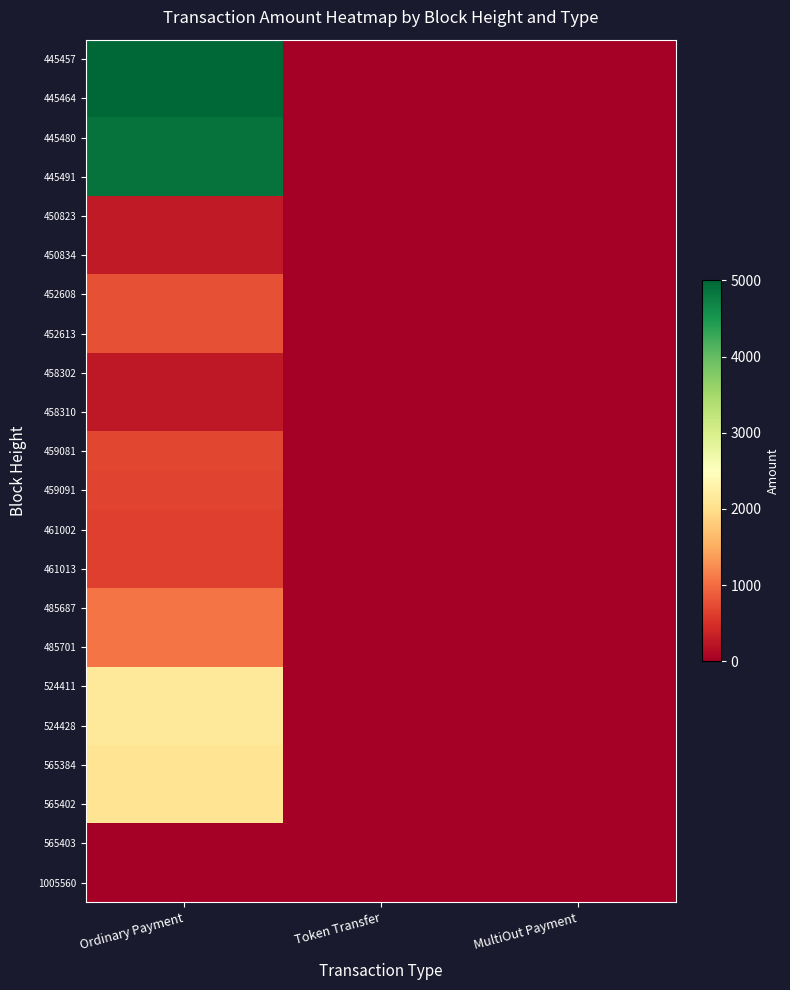

At how many categories does at least one series exceed 1529?

1